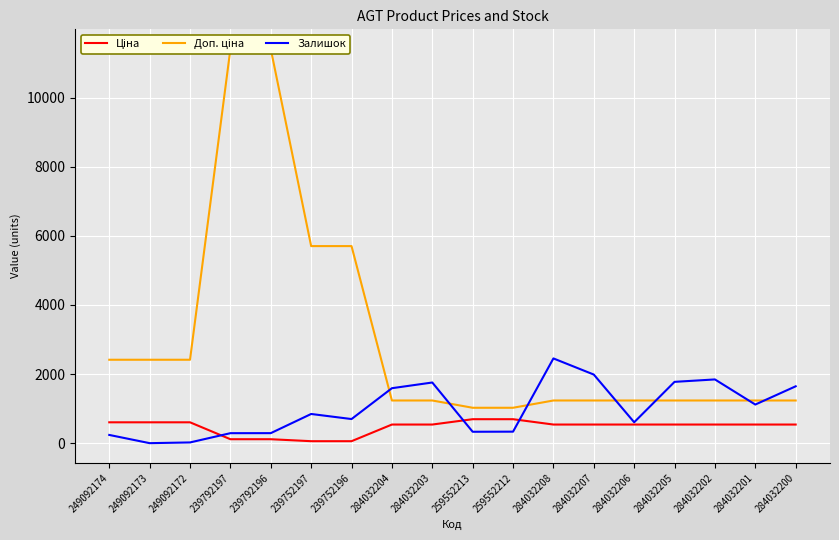

What value does the Доп. ціна series have at 284032206?

1235.4